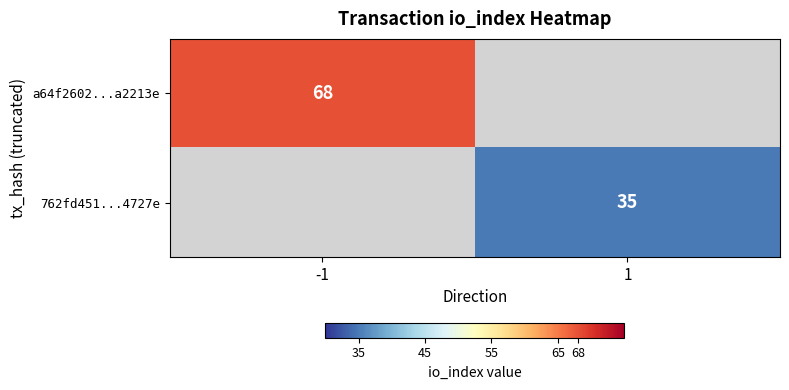

The value of 762fd451...4727e at 1 is 35. True or false?

True